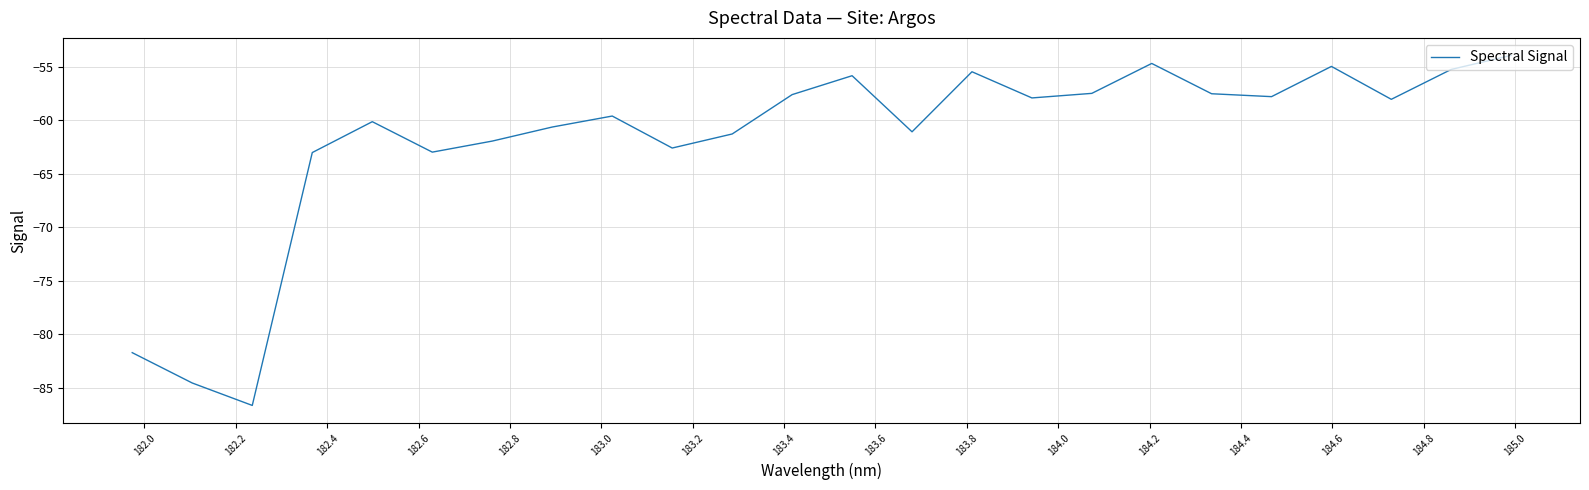

What is the minimum value shown in the chart?

-86.6